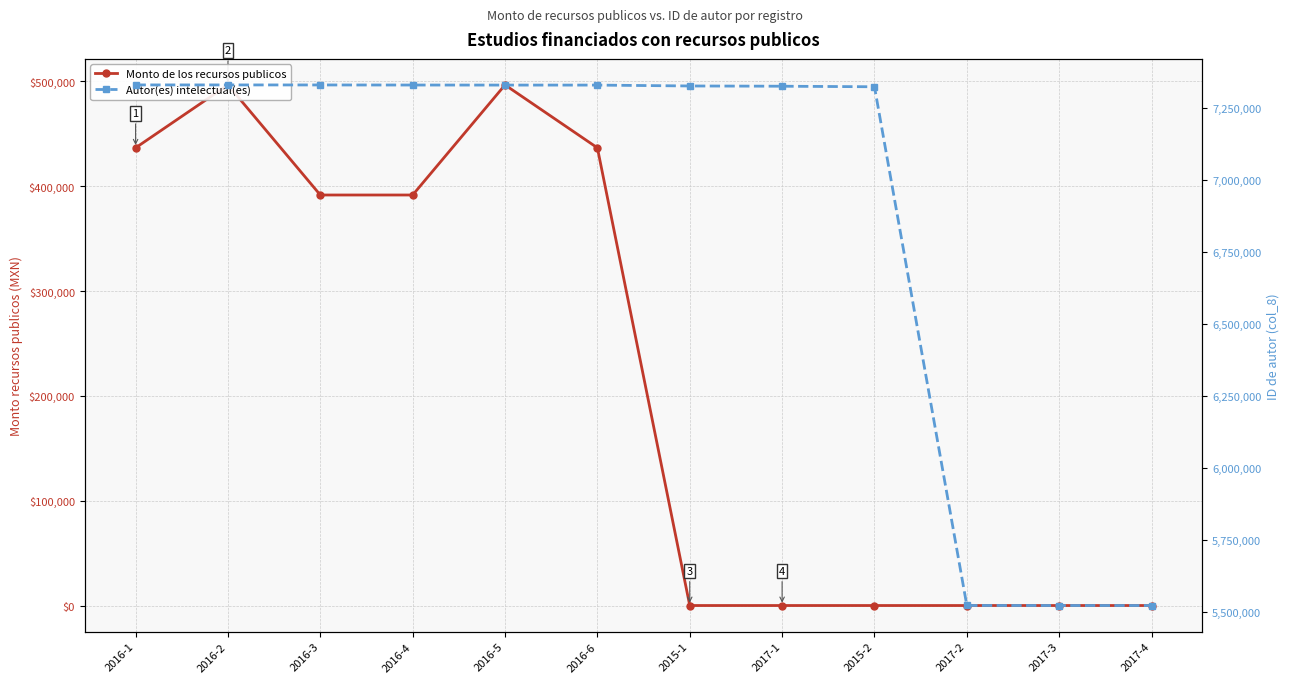

What is the highest value of the Monto de los recursos publicos series?

496561